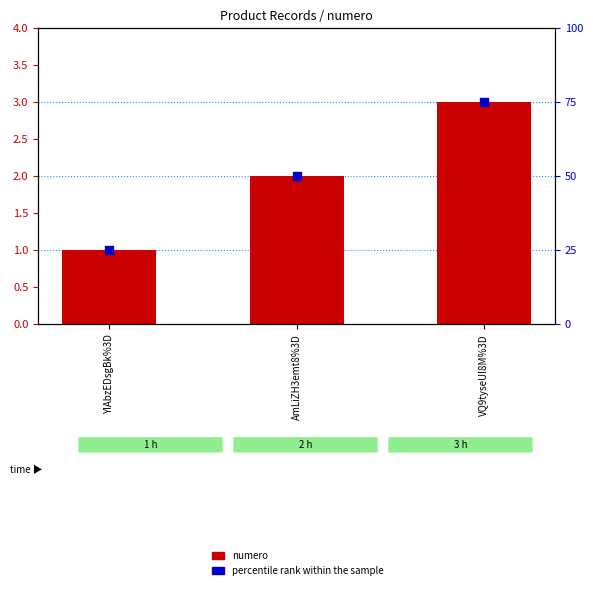

Which series has the widest spread of Y values?

percentile rank within the sample